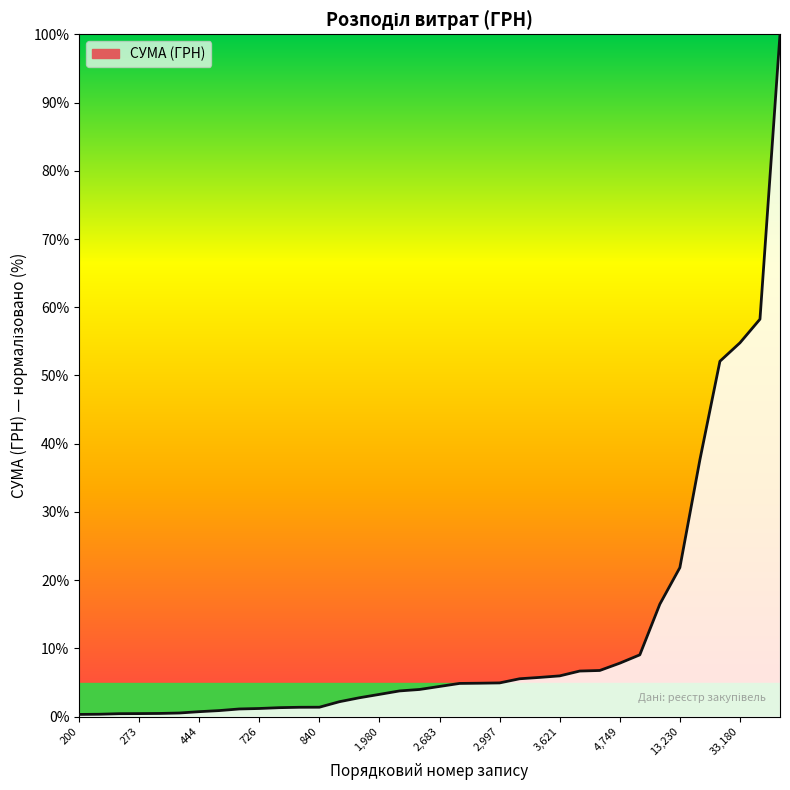

Which label corresponds to the smallest value in the chart?

200